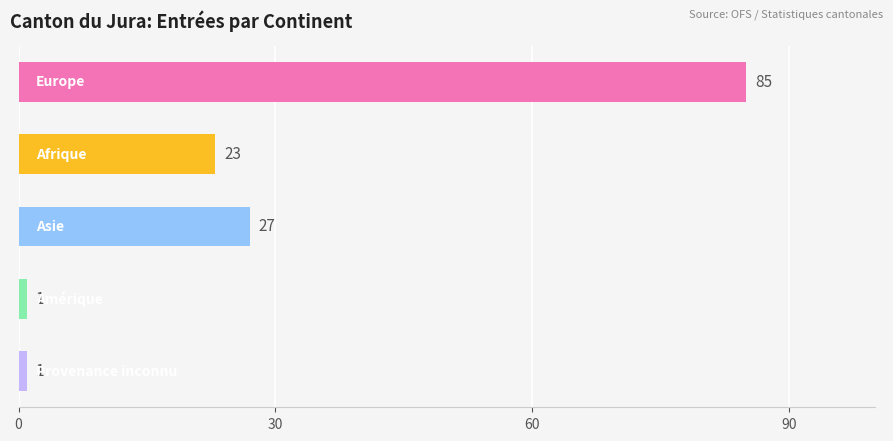

How many bars are there in total?

5